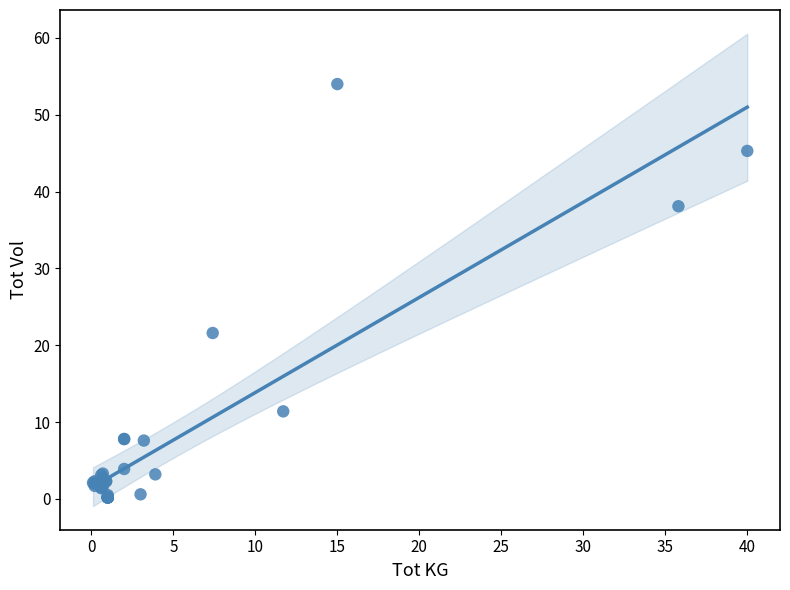

What Y value in the scatter plot is closest to 27?

21.6